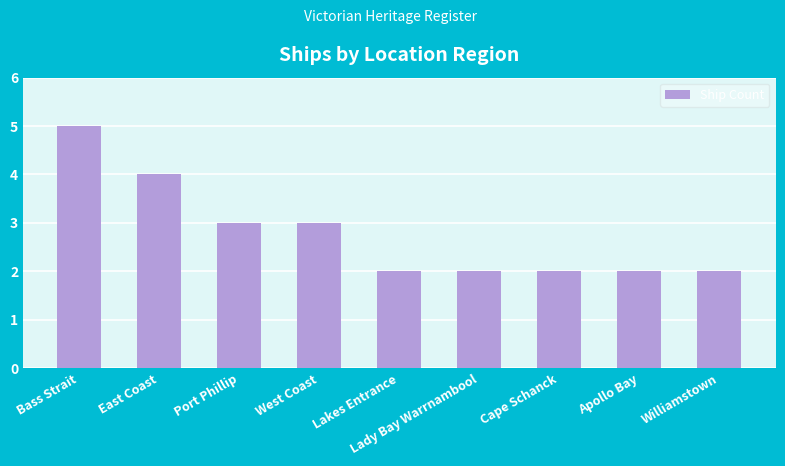

Approximately how many times larger is the value at Apollo Bay compared to Cape Schanck?

1.0